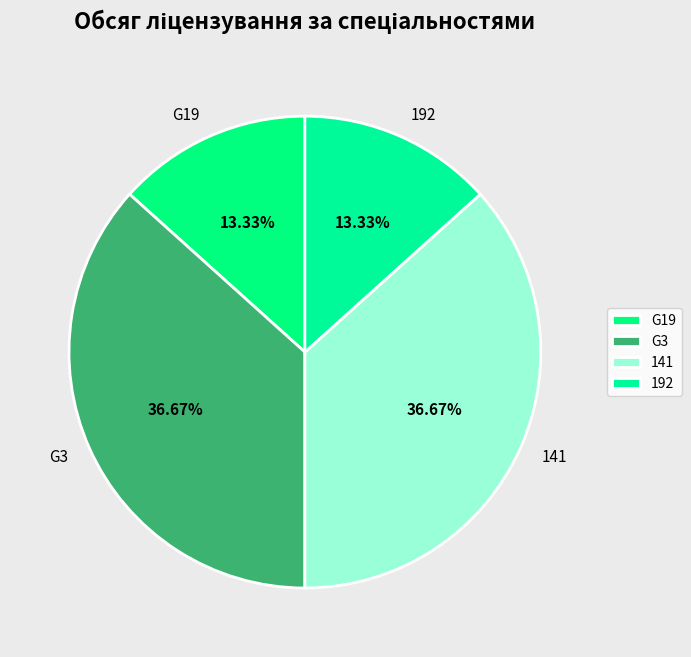

The G3 slice represents 23% of the pie. True or false?

False